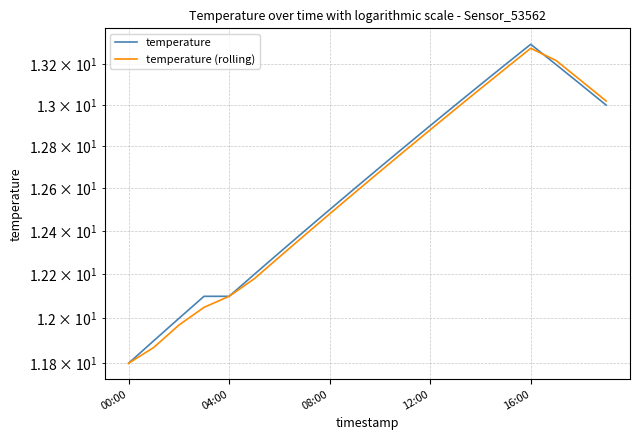

Reading left to right, transcribe all the data shown in this chart.

temperature: 11.8	11.9	12.0	12.1	12.1	12.2	12.3	12.4	12.5	12.6	12.7	12.8	12.9	13.0	13.1	13.2	13.3	13.2	13.1	13.0
temperature (rolling): 11.8	11.9	12.0	12.1	12.1	12.2	12.3	12.4	12.5	12.6	12.7	12.8	12.9	13.0	13.1	13.2	13.3	13.2	13.1	13.0